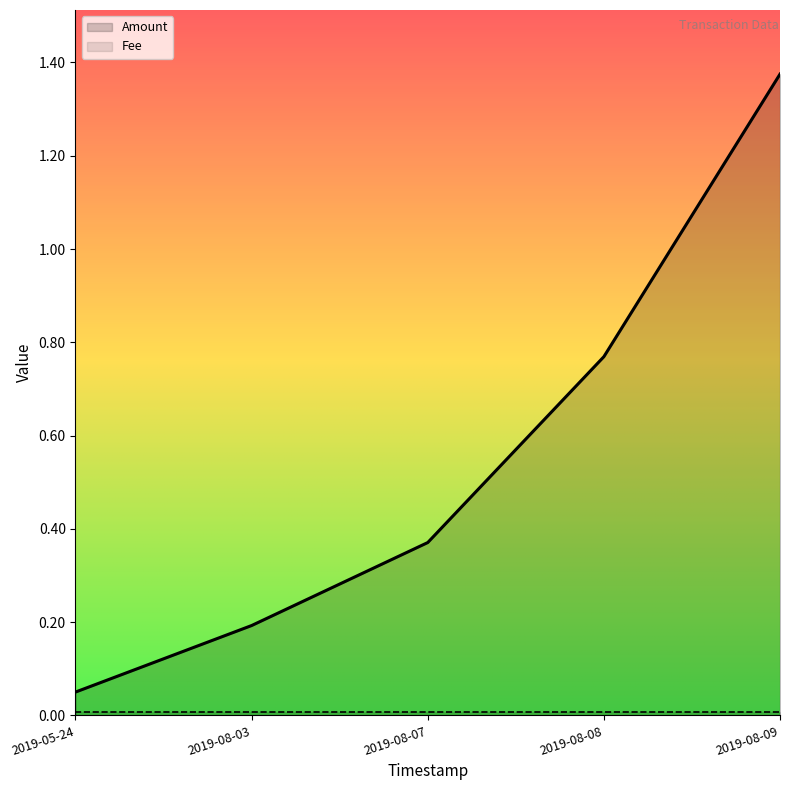

Does the chart display data point markers on the line(s)?

No